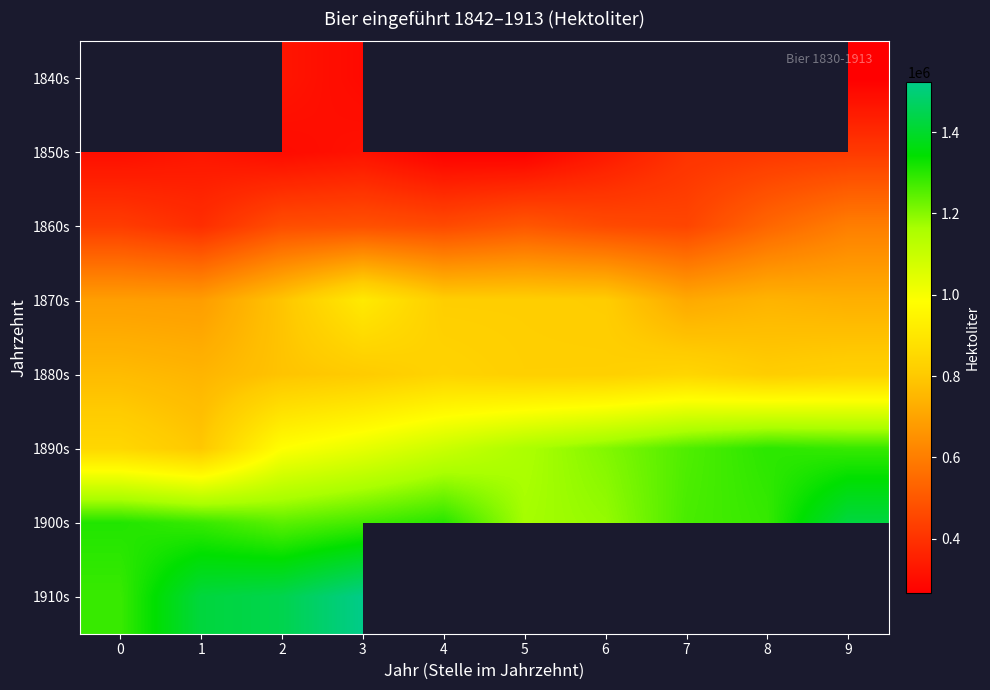

What is the approximate value of 1890s at 0?

845411.0